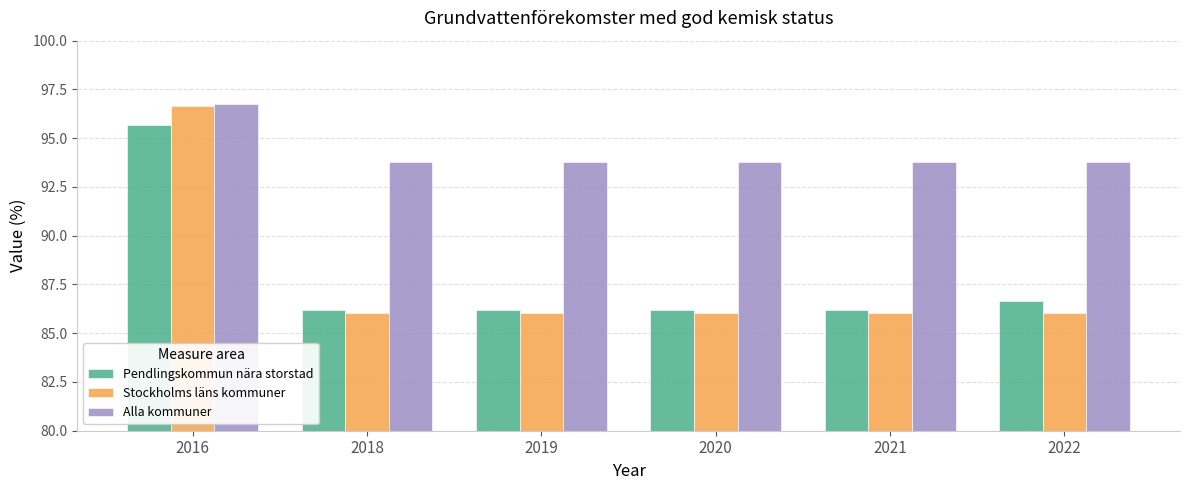

What are all the series names shown in the legend?

Pendlingskommun nära storstad, Stockholms läns kommuner, Alla kommuner